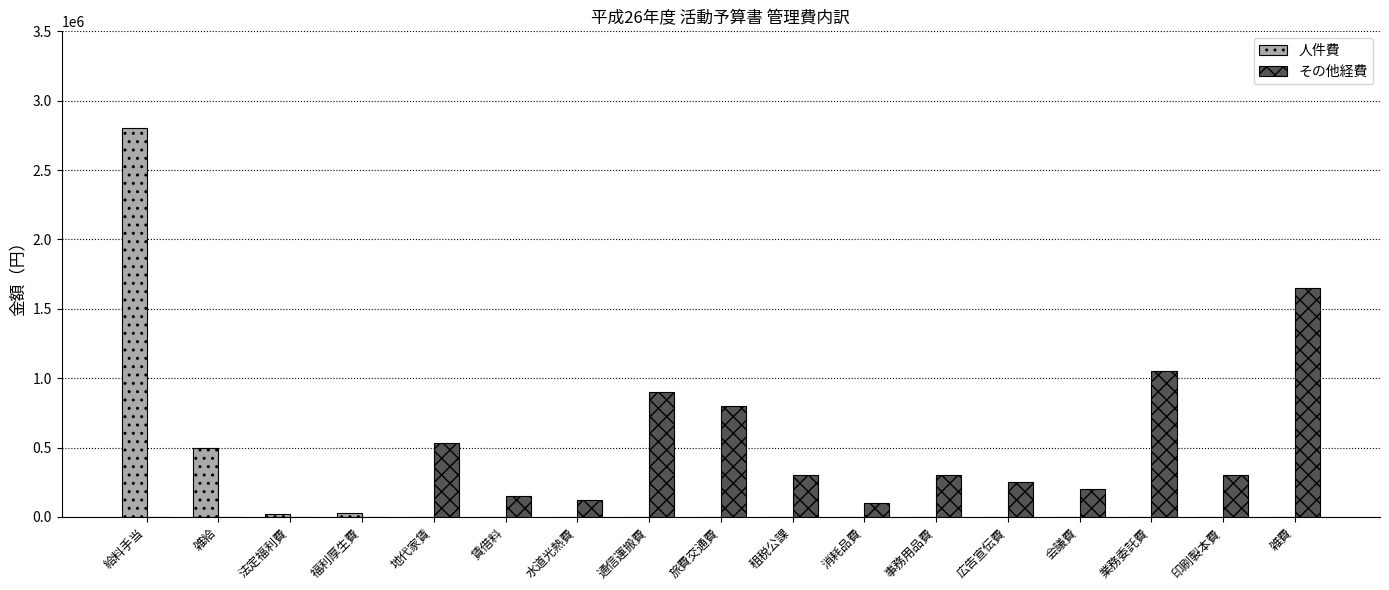

Between 地代家賃 and 業務委託費, which series saw the biggest shift?

その他経費